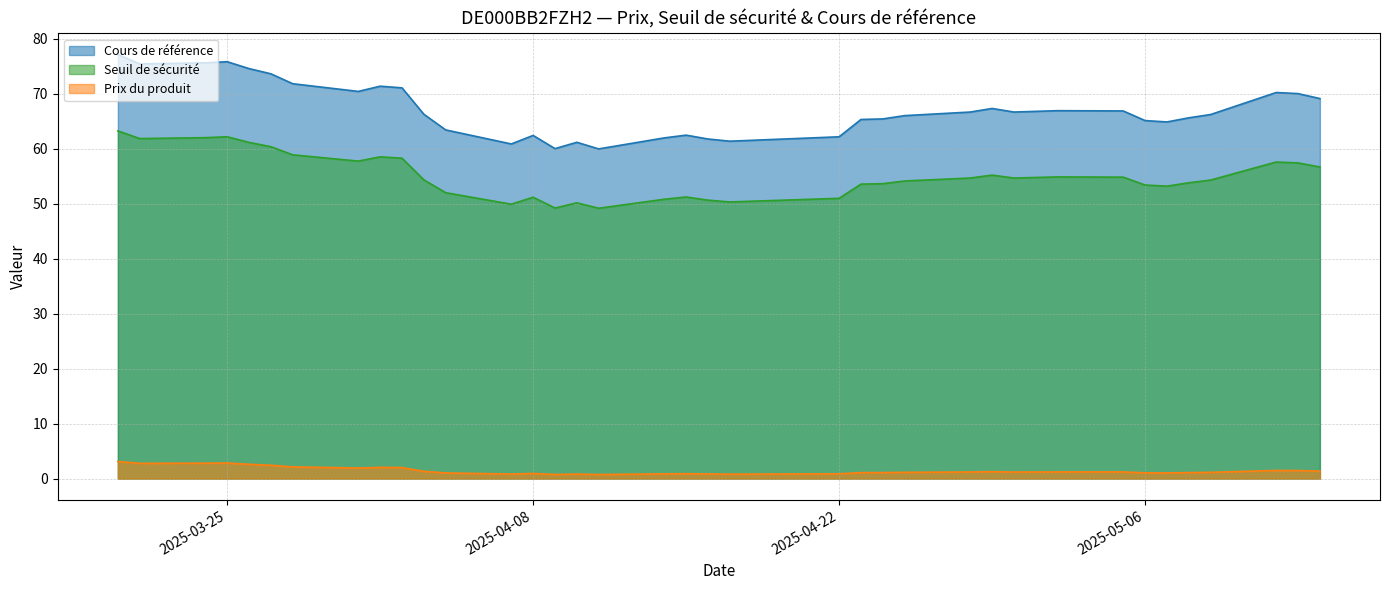

Which label corresponds to the smallest value in the chart?

2025-04-11